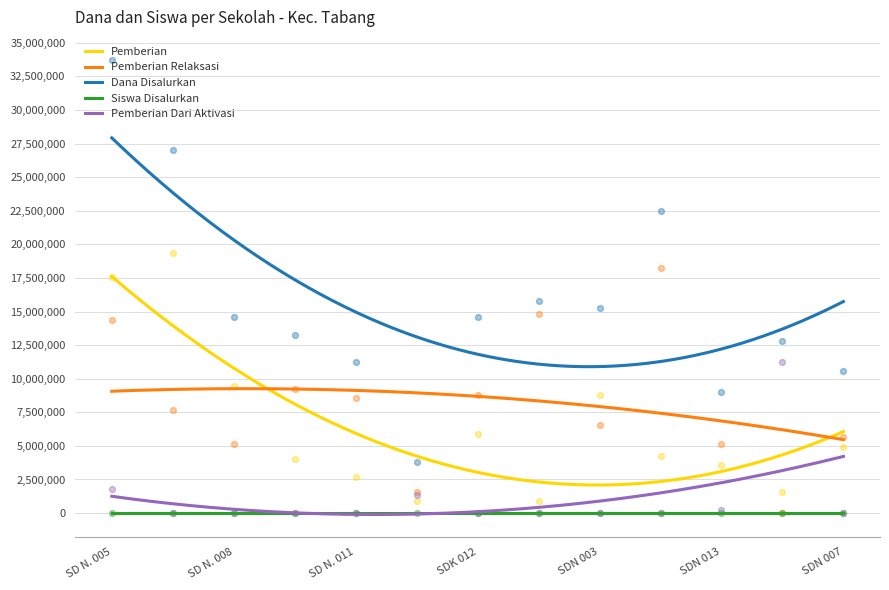

At how many categories does at least one series exceed 5995101?

12